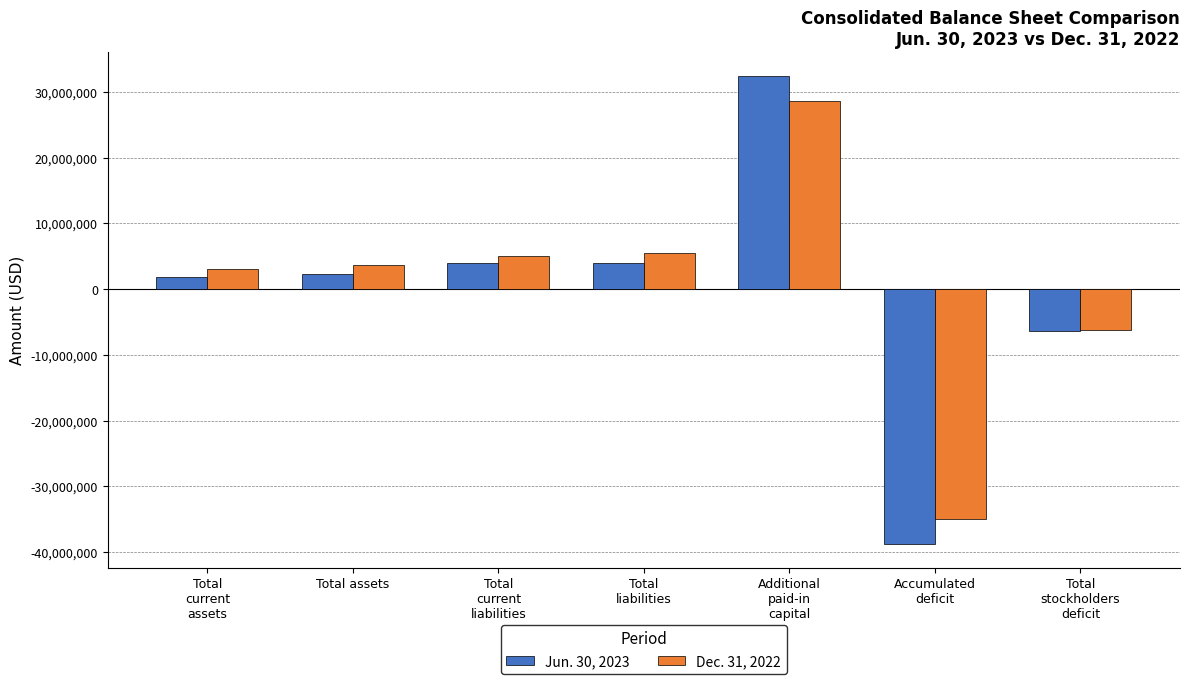

What is the average value of the Dec. 31, 2022 series?

687077